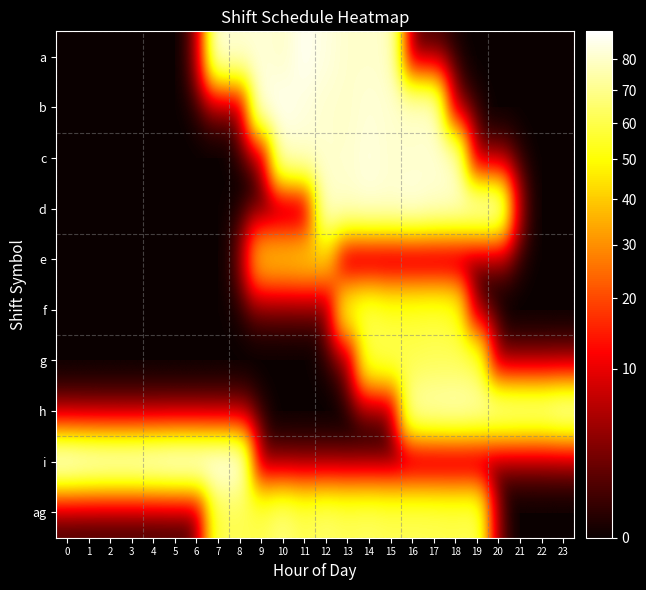

What is the total value across all series at 5?

89.5